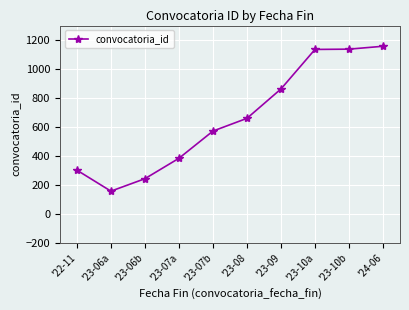

What is the difference between the second highest and second lowest values?

895